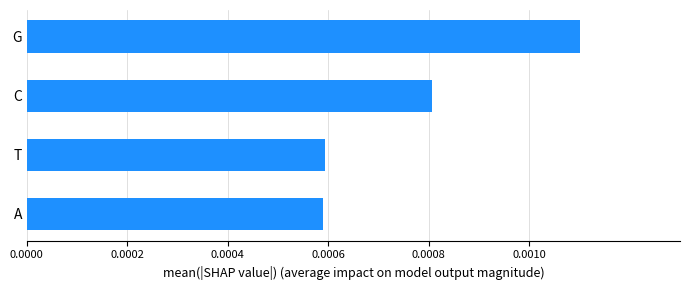

Does the chart contain stacked bars?

No